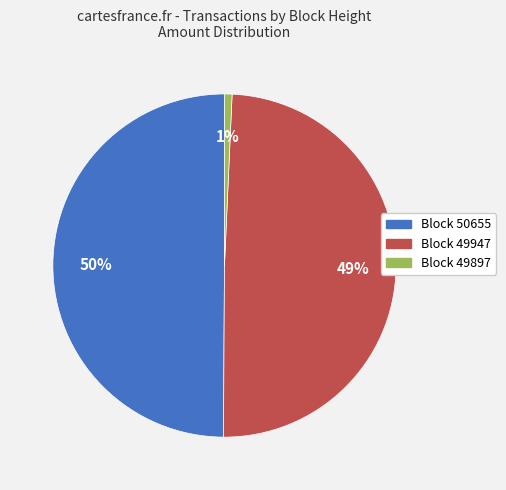

Between Block 49897 and Block 50655, which is larger?

Block 50655